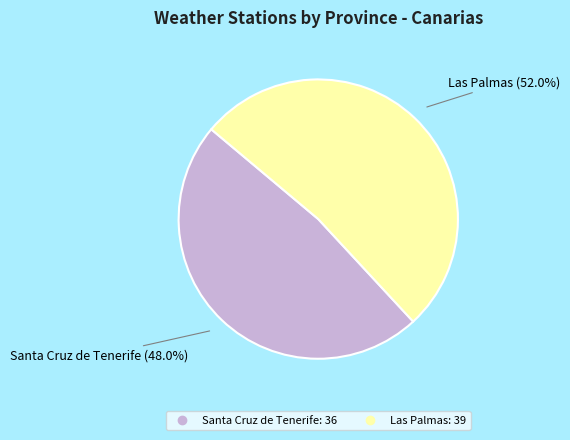

Between Las Palmas and Santa Cruz de Tenerife, which is larger?

Las Palmas